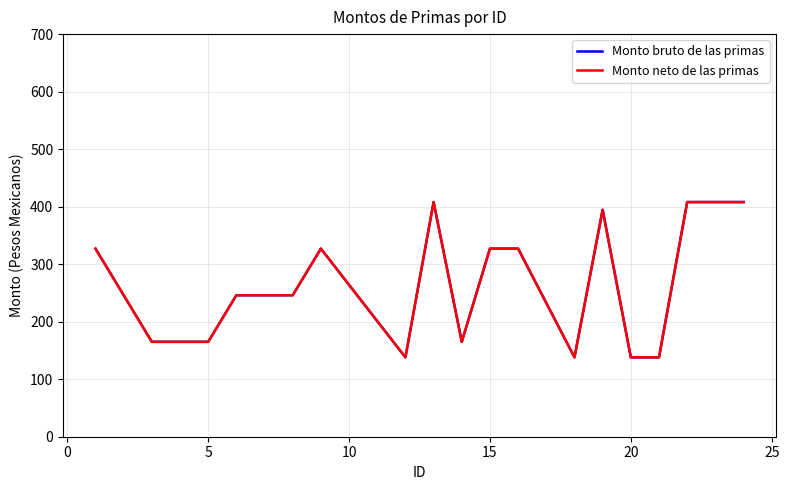

What is the smallest value displayed?

138.0